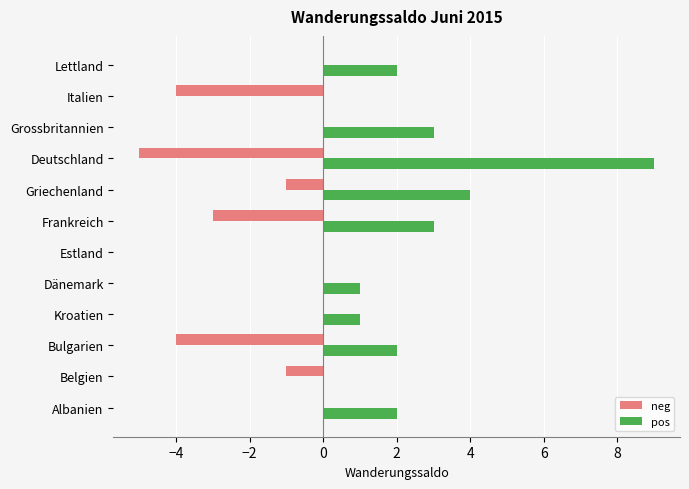

Which series changed the most between Dänemark and Griechenland?

pos